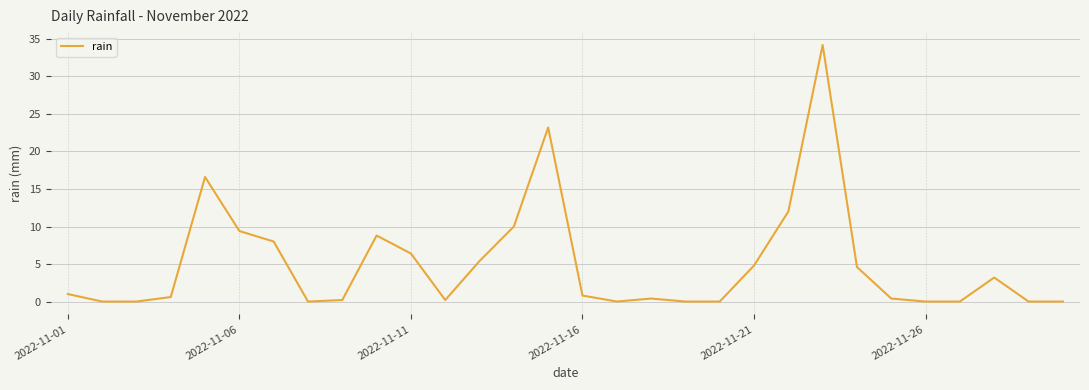

What is the difference between the maximum and minimum values?

34.2